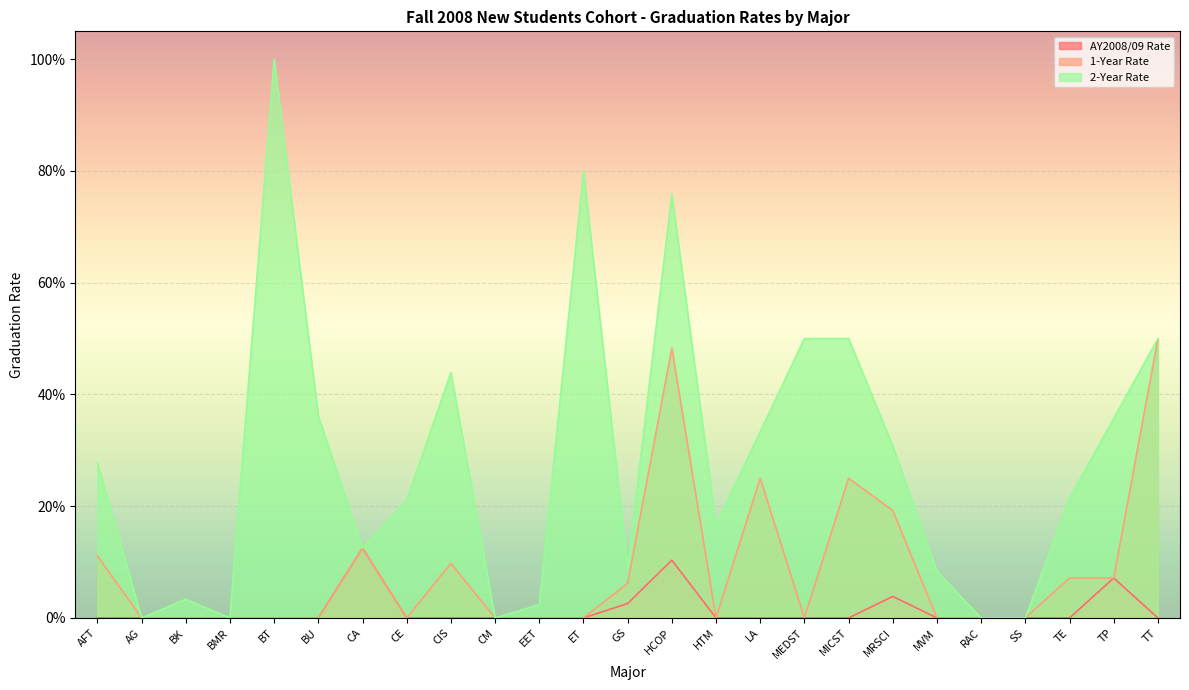

Does the chart display data point markers on the line(s)?

No